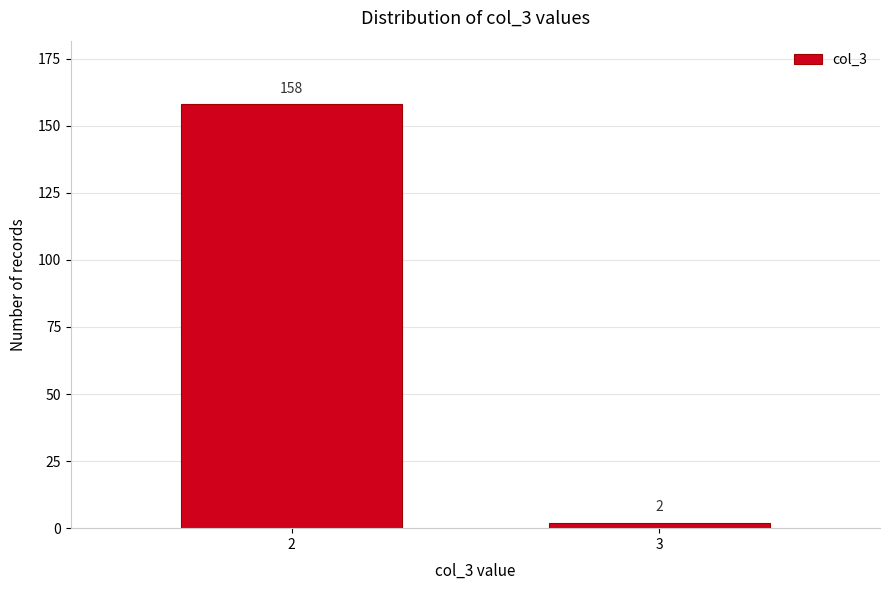

Reading left to right, what are all the values shown in this chart?

158	2